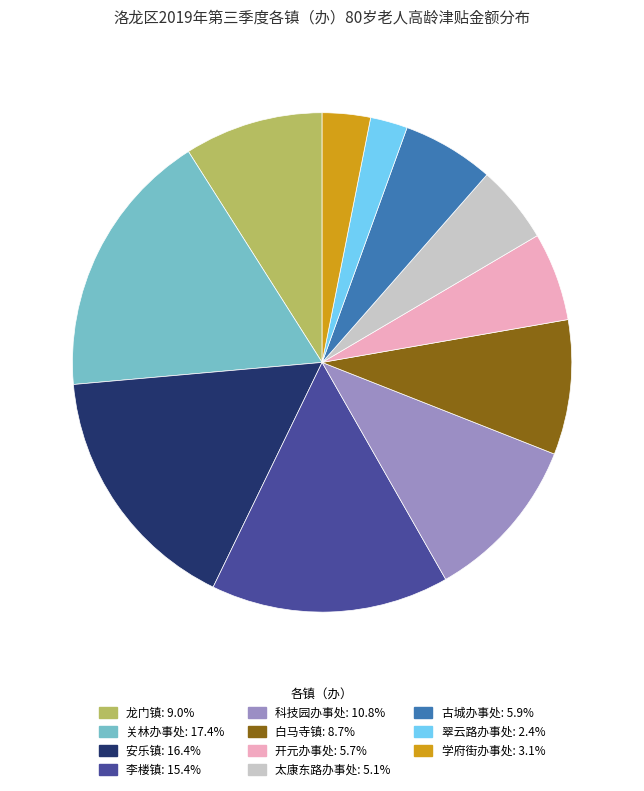

Does 关林办事处: 17.4% represent more than half of the total?

No